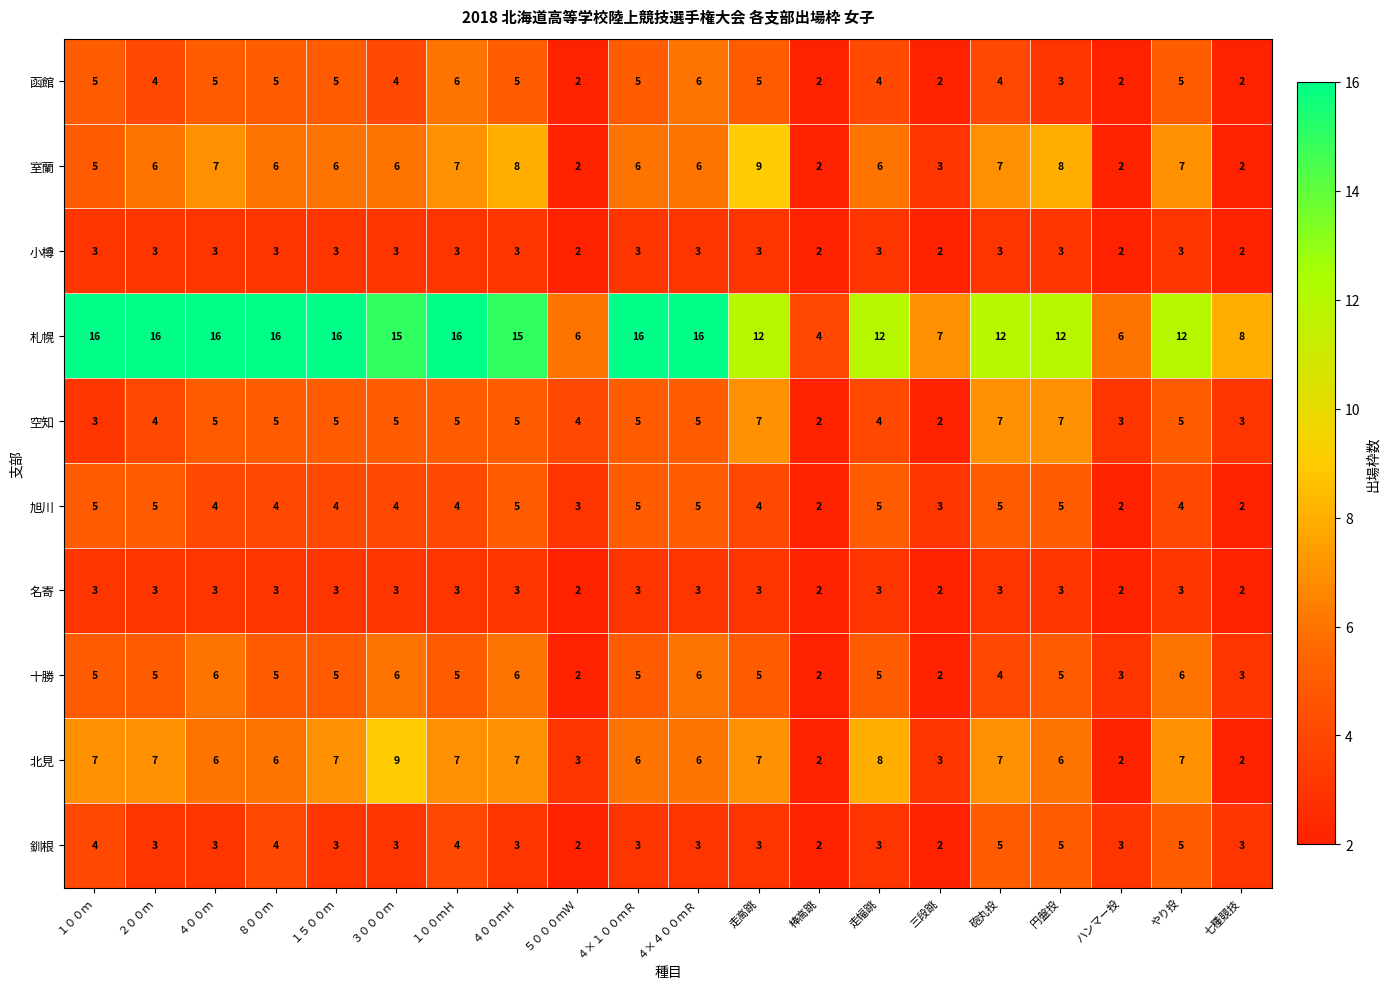

Between ４００ｍＨ and 棒高跳, which series saw the biggest shift?

札幌